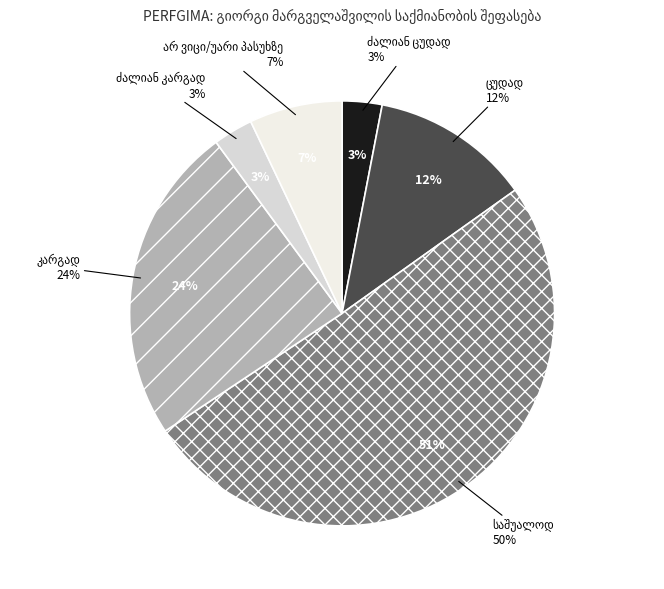

Rank the categories by value from lowest to highest.

ძალიან ცუდად, ძალიან კარგად, არ ვიცი/უარი პასუხზე, ცუდად, კარგად, საშუალოდ